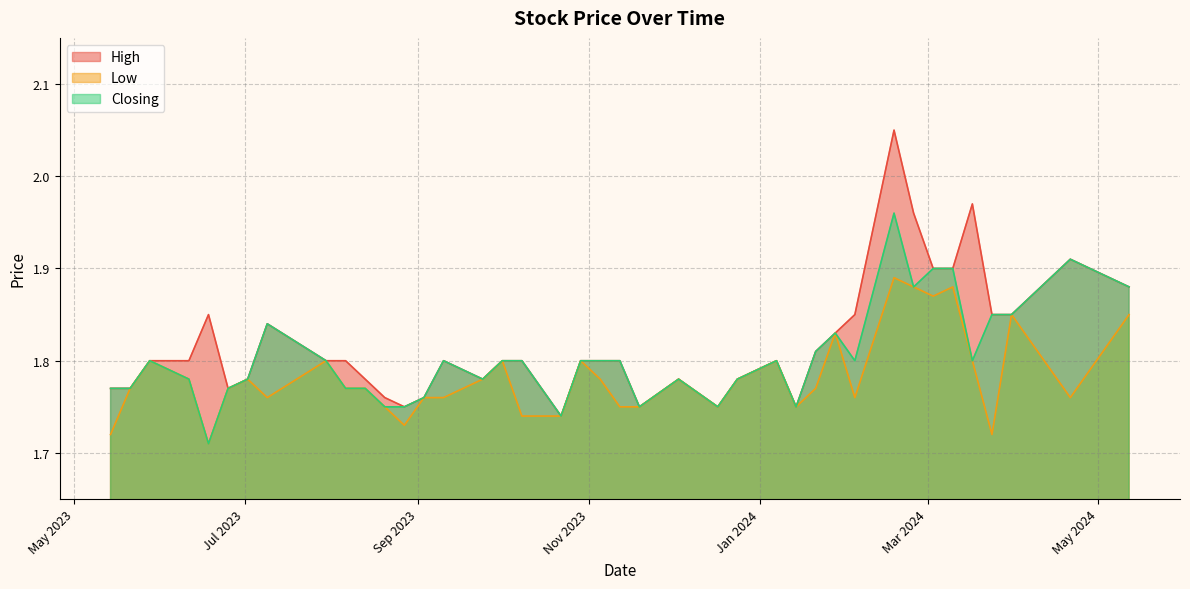

List the series in order of their overall mean, highest first.

High, Closing, Low